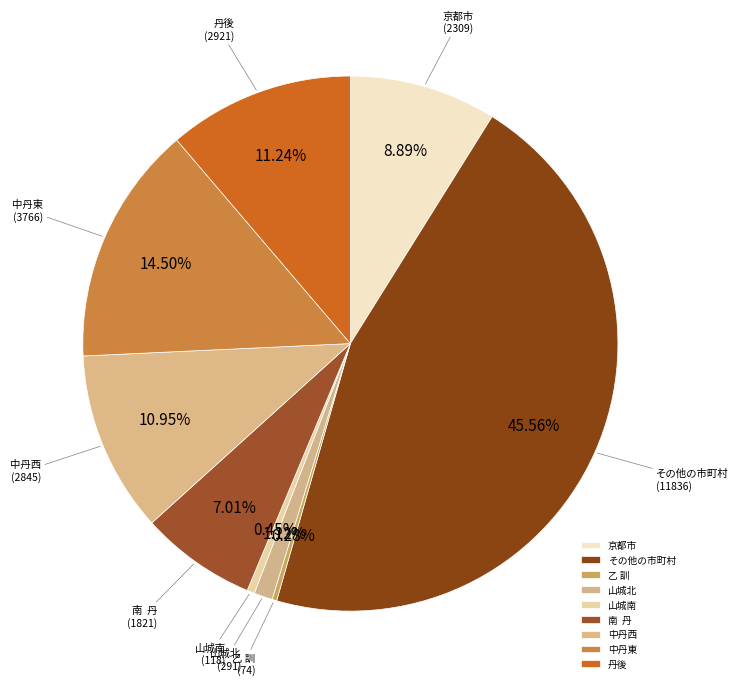

What is the ratio of the value at その他の市町村 to the value at 山城北?

40.7